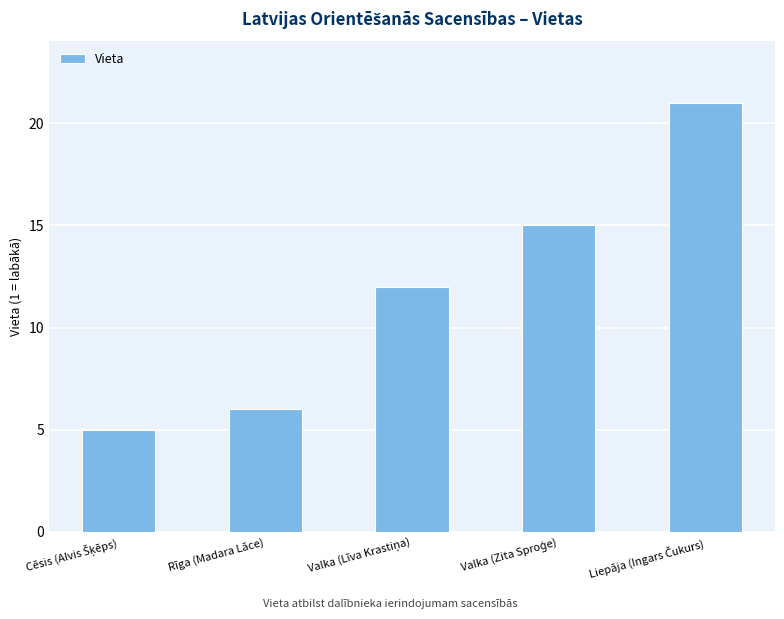

What is the smallest value displayed?

5